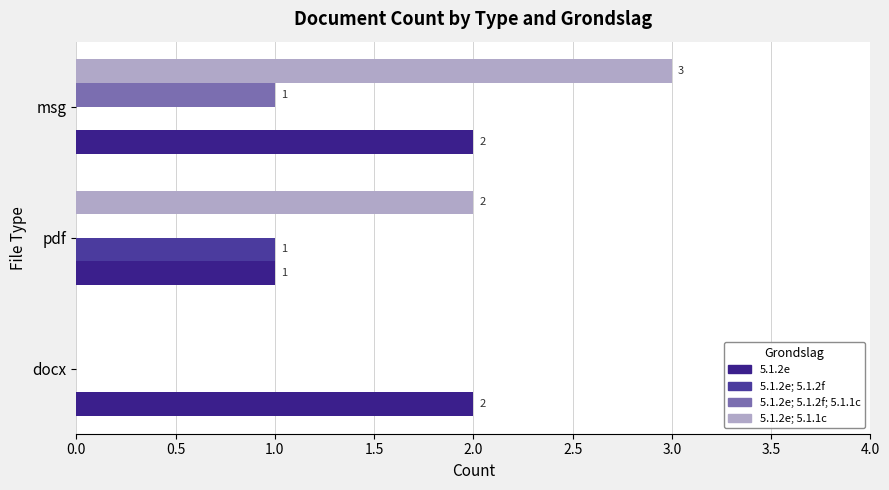

How many series are shown in this chart?

4